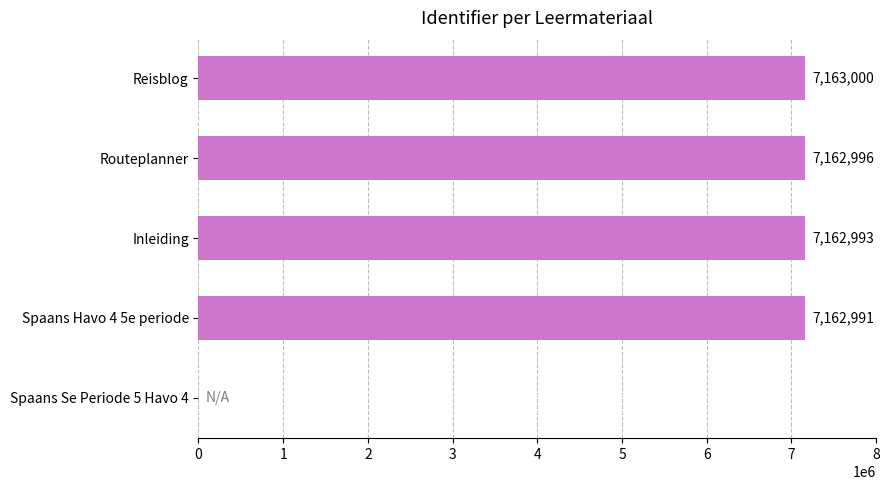

Reading bottom to top, list all the values displayed in this chart.

Spaans Se Periode 5 Havo 4=0	Spaans Havo 4 5e periode=7162991	Inleiding=7162993	Routeplanner=7162996	Reisblog=7163000